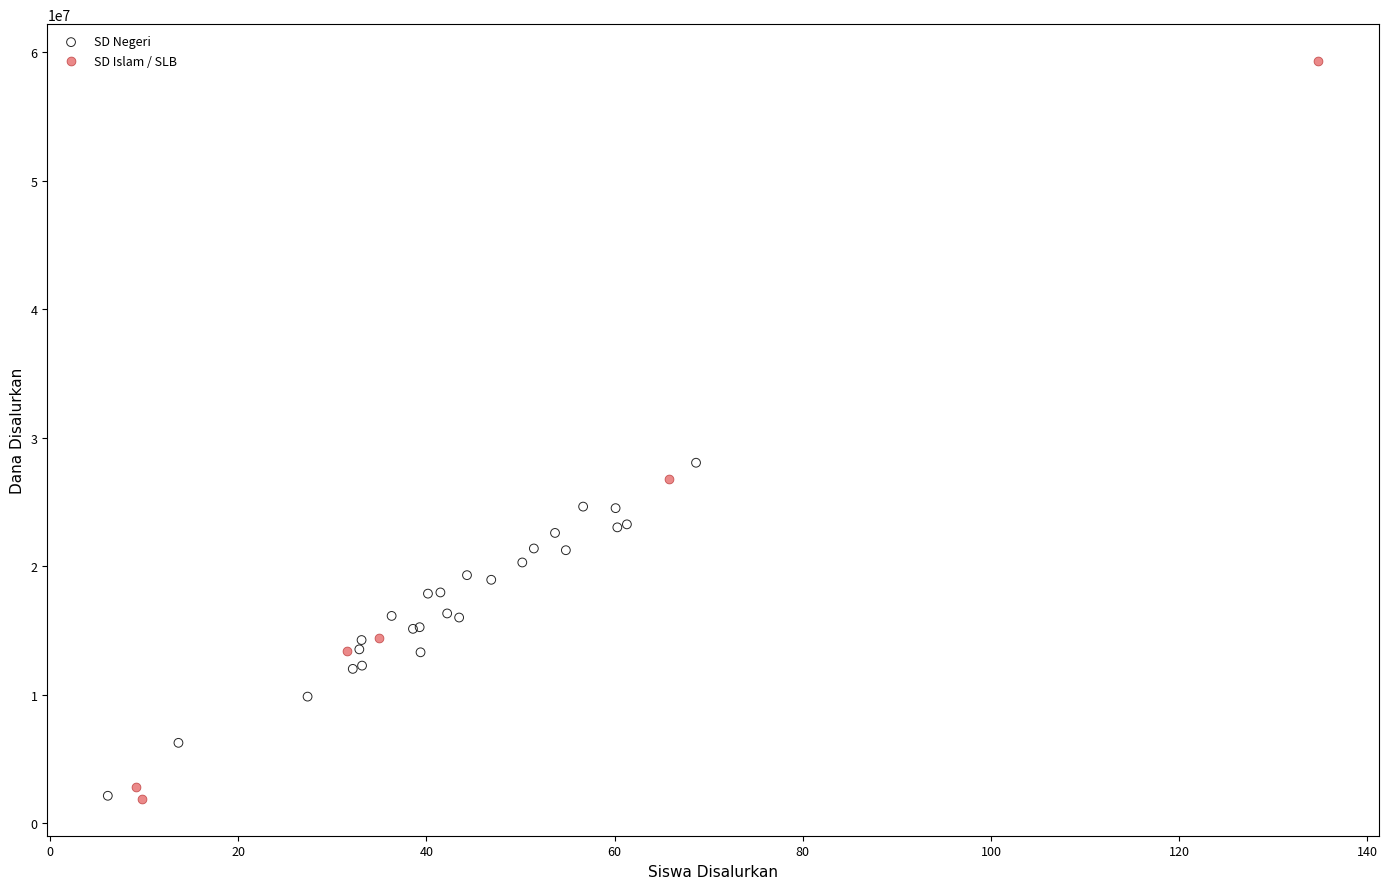

What are all the series names shown in the legend?

SD Negeri, SD Islam / SLB